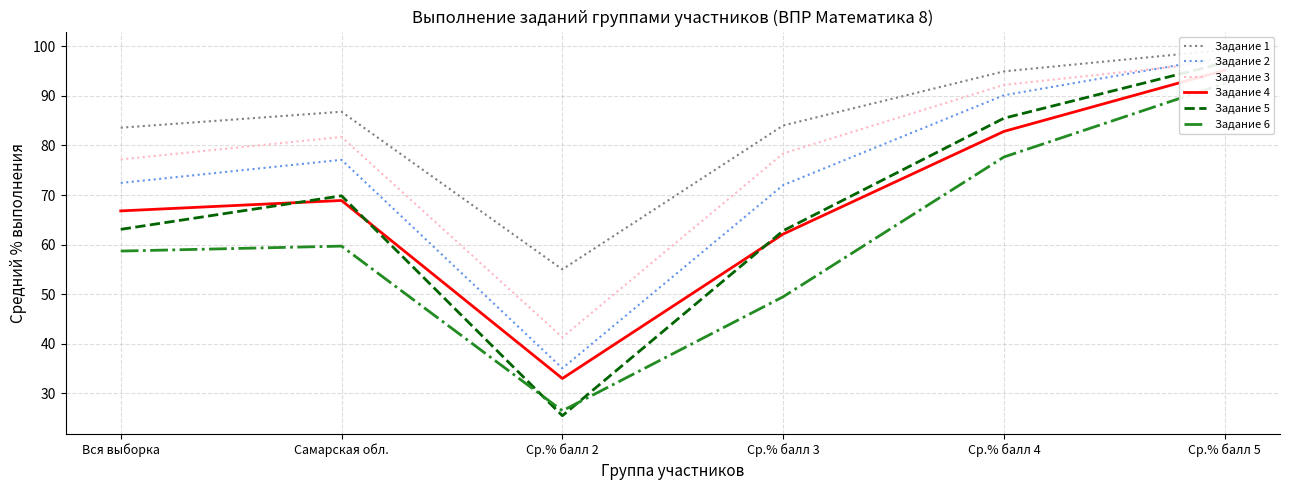

Read the Задание 5 value at Ср.% балл 2.

25.5